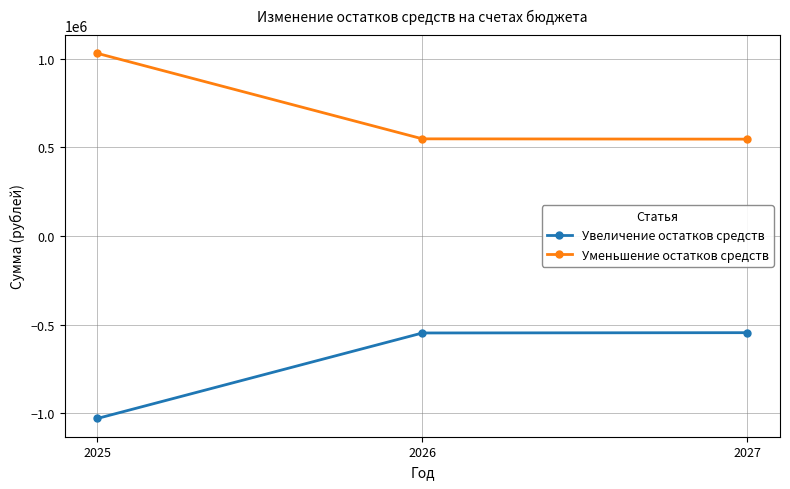

At which category does the chart reach its peak across all series?

2025